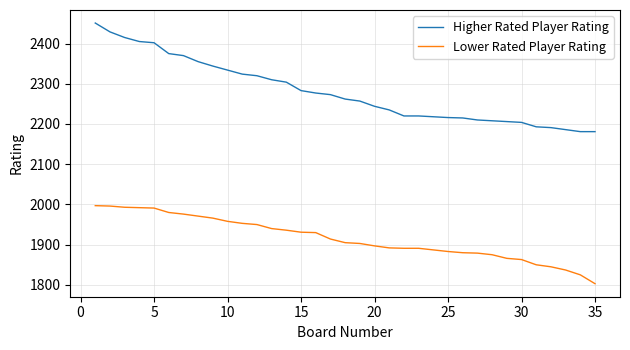

Which series has the largest range (max minus min)?

Higher Rated Player Rating